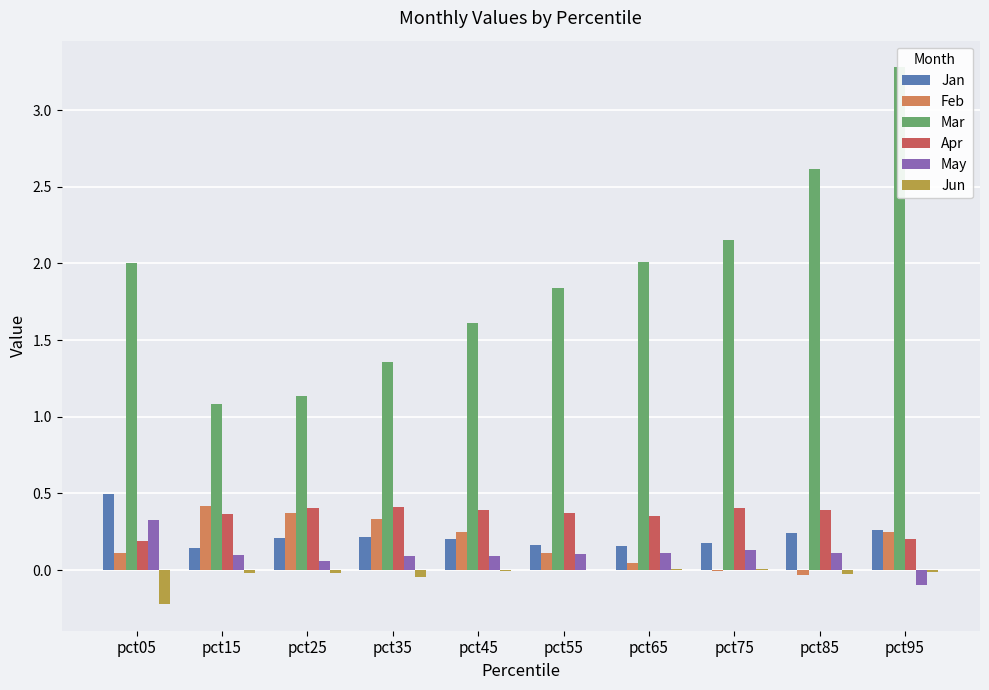

What is the total value across all series at pct55?

2.6